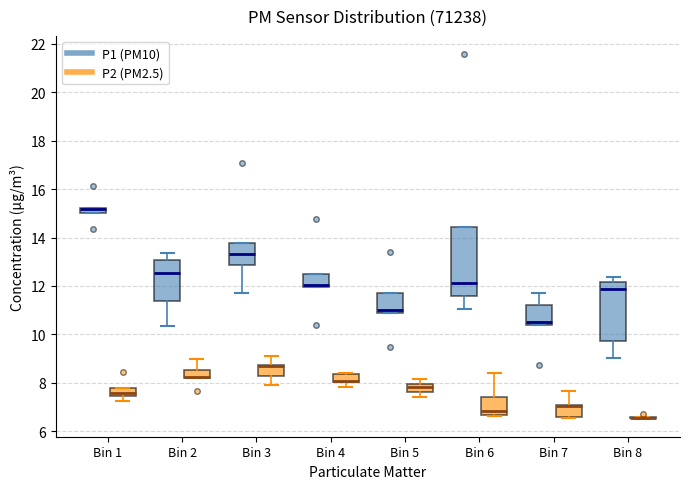

Which box is the tallest, from its lower edge to its upper edge?

Bin 6 (P1 (PM10))